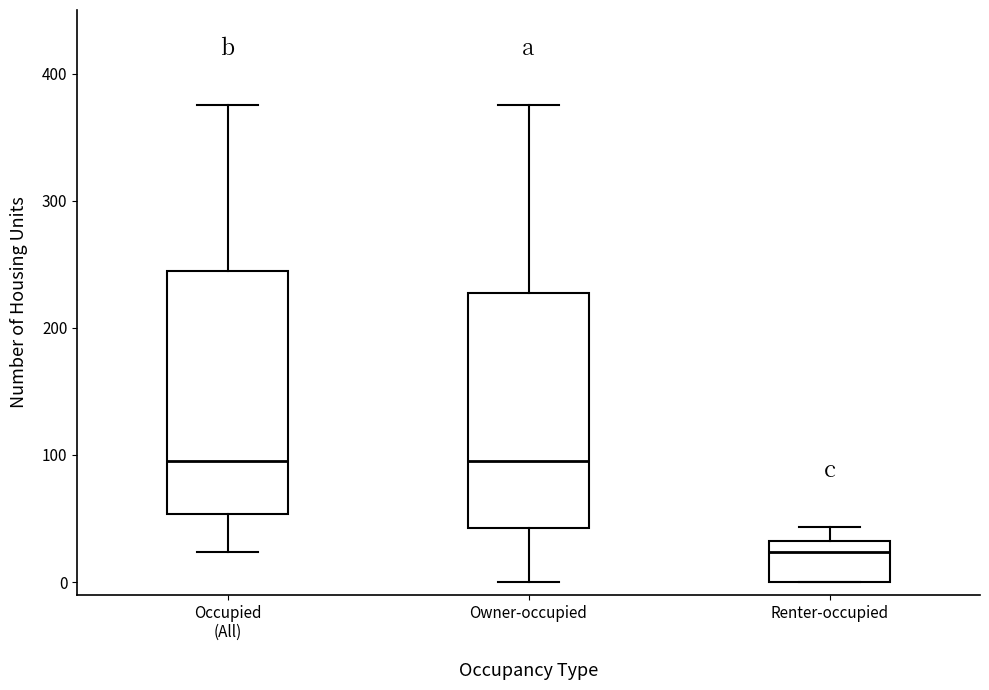

Reading left to right, transcribe this box plot: for each box, give where its median line is, the range the box spans, and where its two whiskers end, as read against the y-axis. The values are not printed on the chart, so give them approximately, as read against the axis.

Occupied (All): median 100, box 50 to 240, whiskers 20 to 380
Owner-occupied: median 100, box 40 to 230, whiskers 0 to 380
Renter-occupied: median 20, box 0 to 30, whiskers 0 to 40